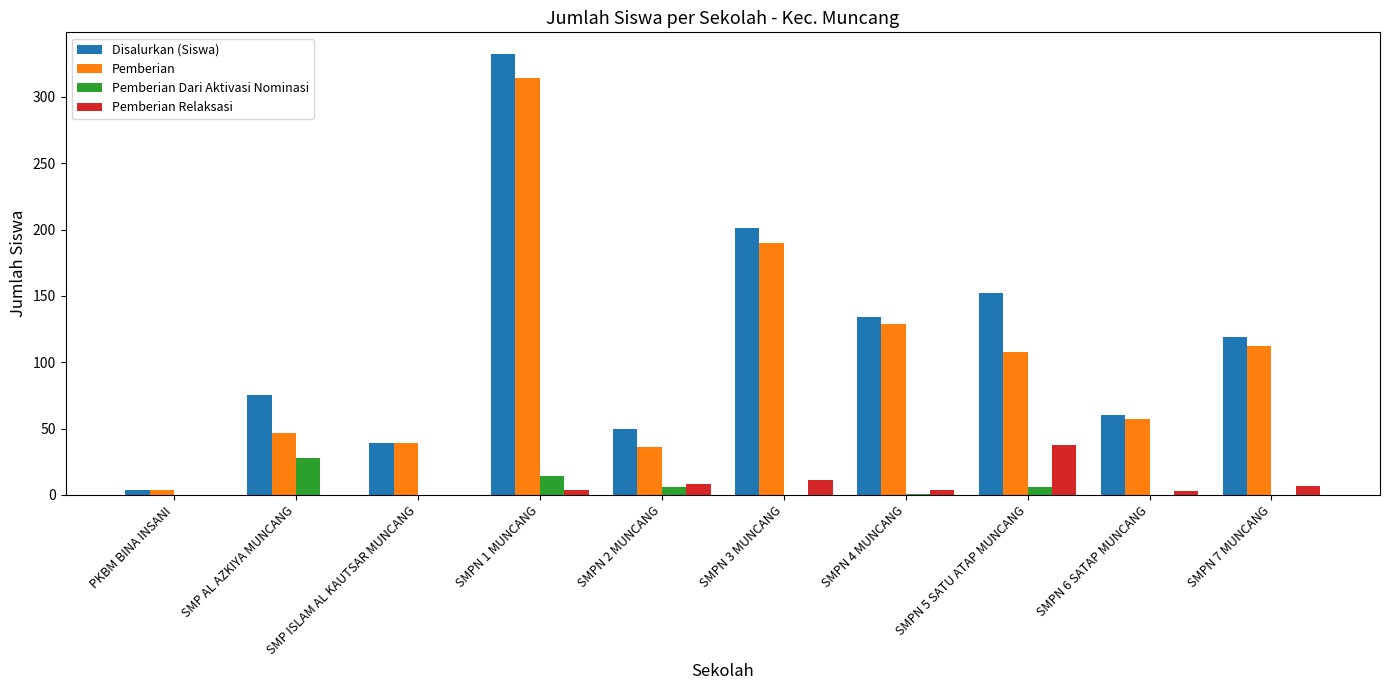

True or false: Disalurkan (Siswa) has a value of 87 at SMPN 6 SATAP MUNCANG.

False